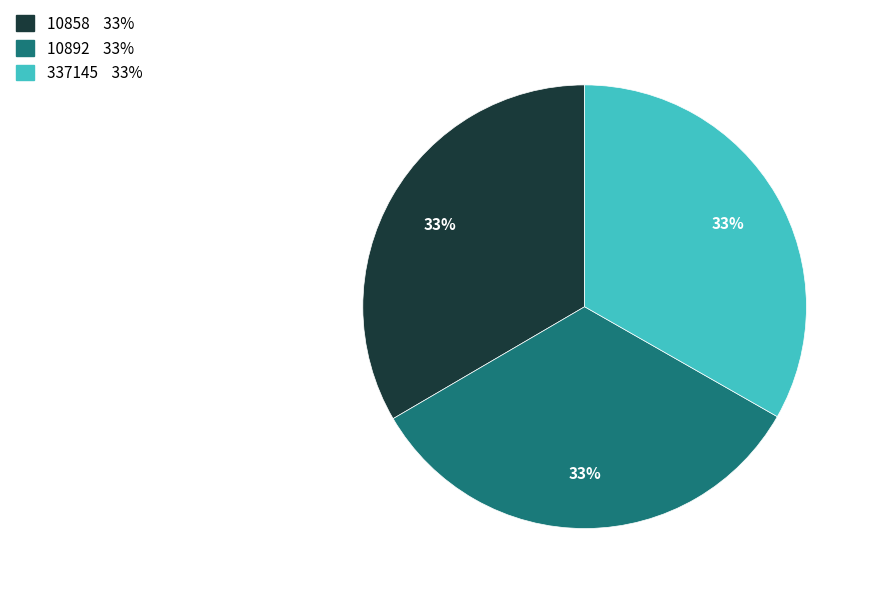

Does any single category account for the majority?

No